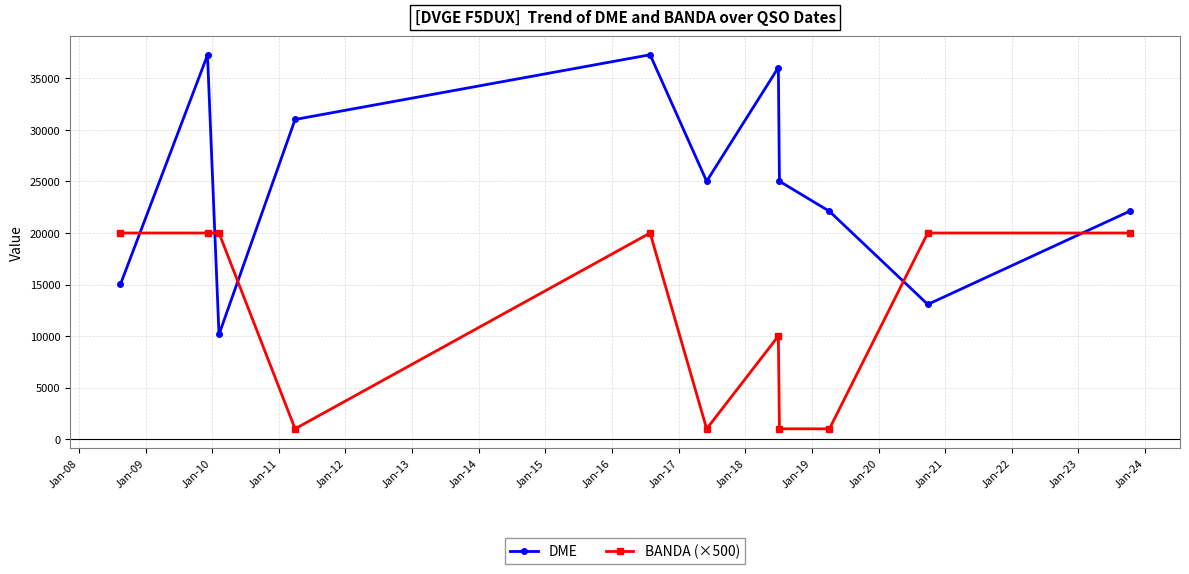

What is the sum of all DME values?

274149